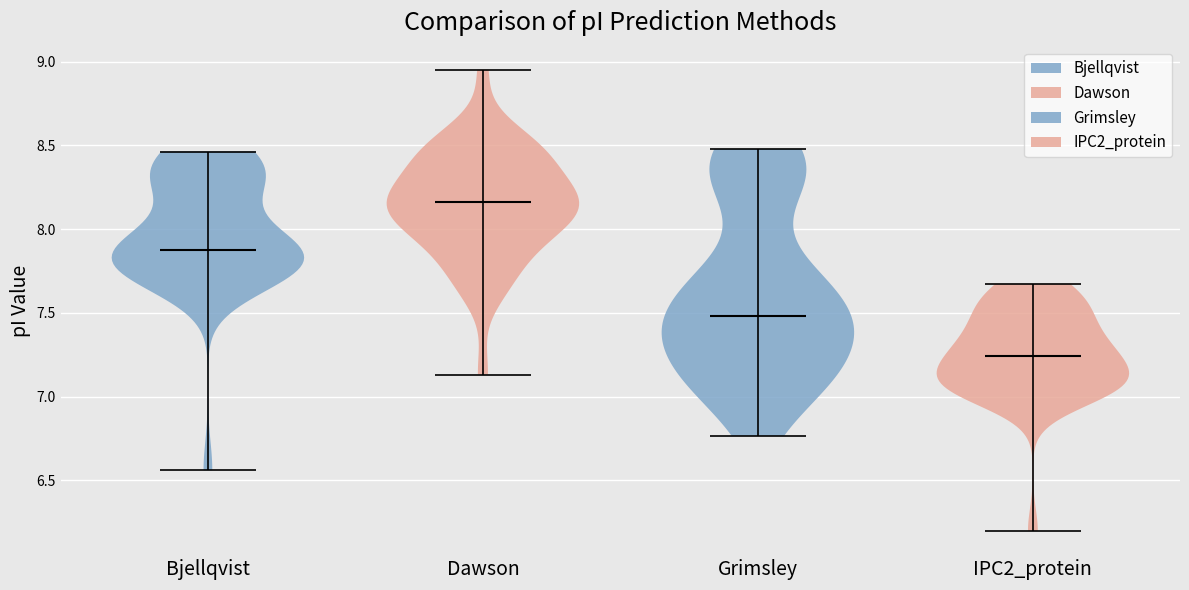

Reading left to right, read every violin against the y-axis: where its median line is, and the lowest and highest points it reaches. The values are not printed on the chart, so give them approximately, as read against the axis.

Bjellqvist: median line 7.90, lowest point 6.55, highest point 8.45
Dawson: median line 8.15, lowest point 7.15, highest point 8.95
Grimsley: median line 7.50, lowest point 6.75, highest point 8.50
IPC2_protein: median line 7.25, lowest point 6.20, highest point 7.65